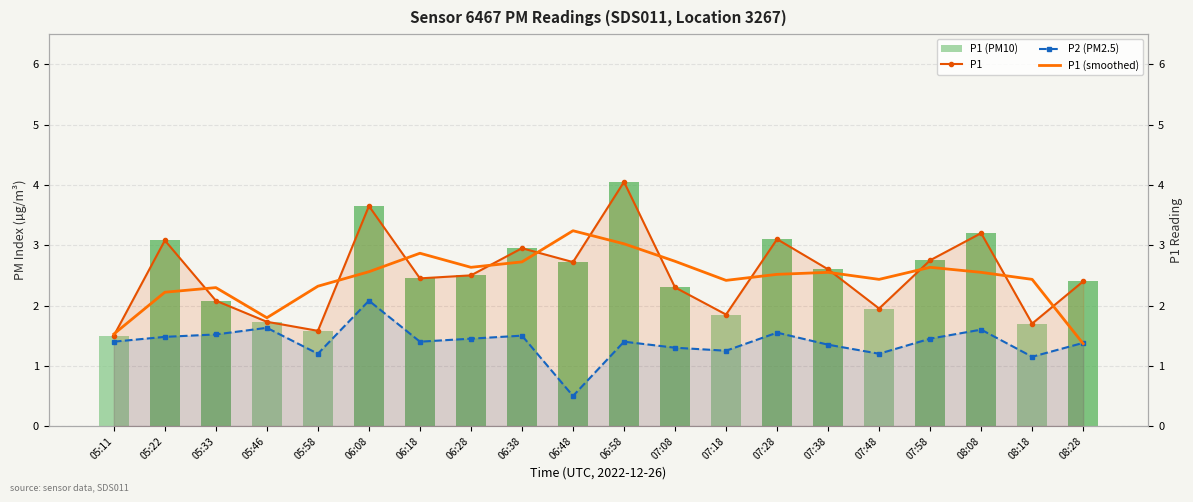

What is the total value across all series at 05:46?

6.9